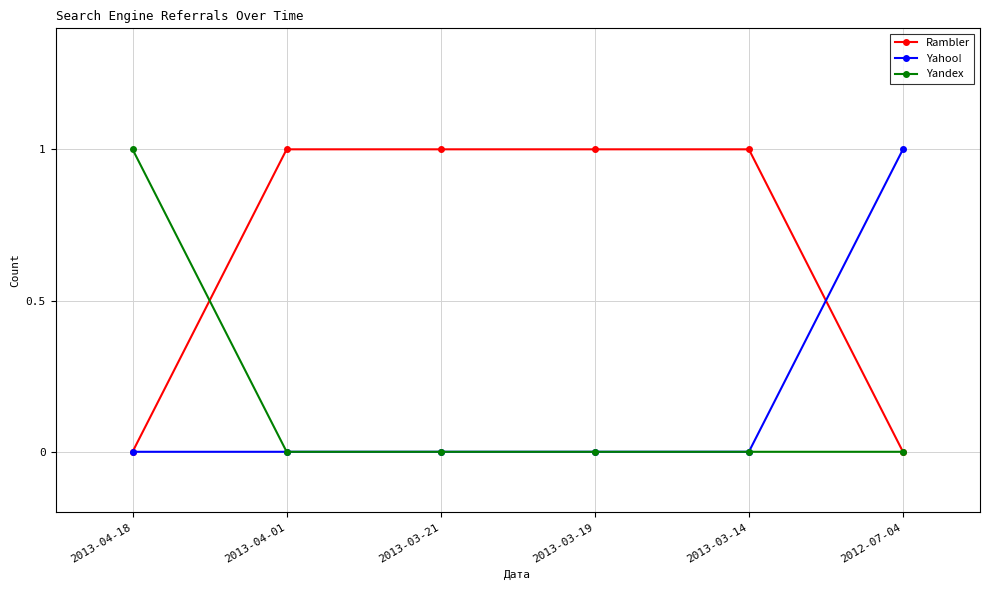

True or false: Yandex has more than 2 interior local peaks.

False